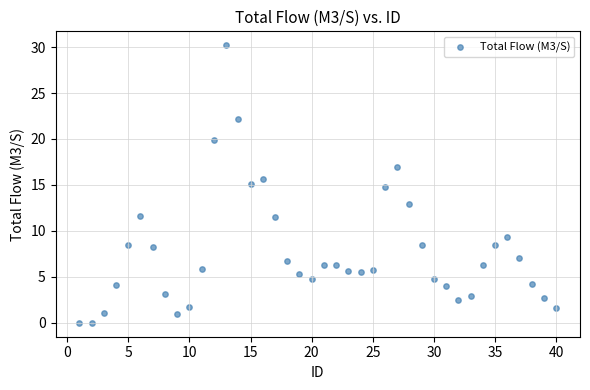

What is the range of Y values (max minus min)?

30.2